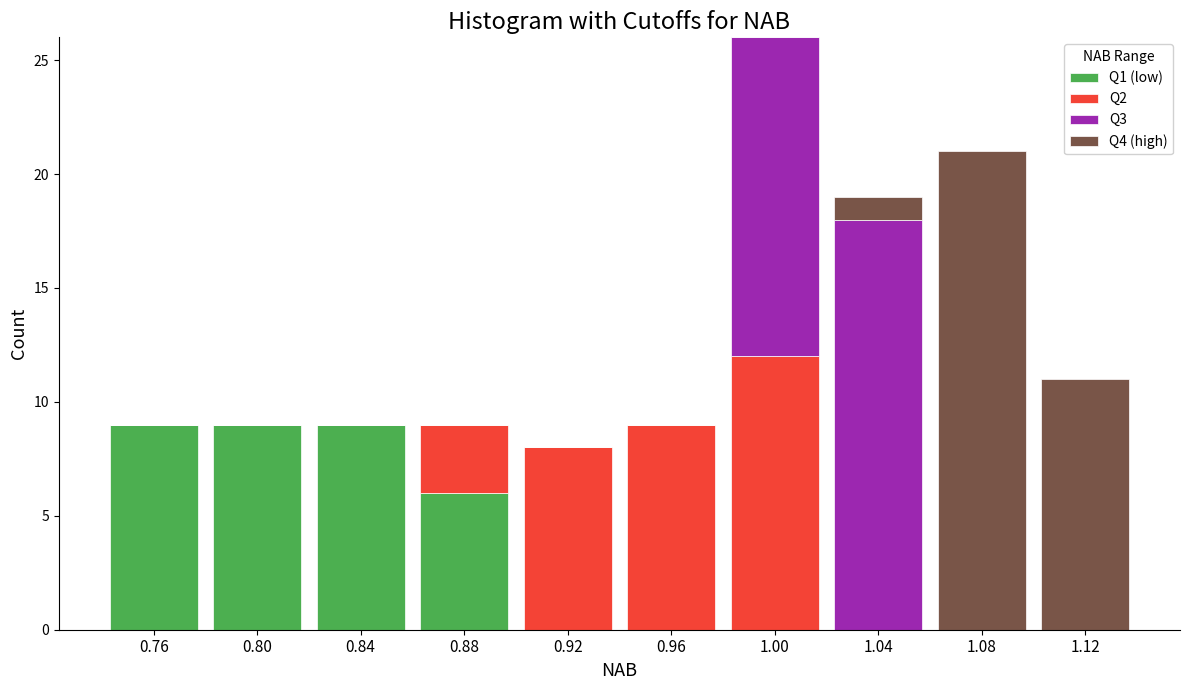

Which range on the x-axis has the tallest stacked bar (by total height)?

0.980 to 1.020